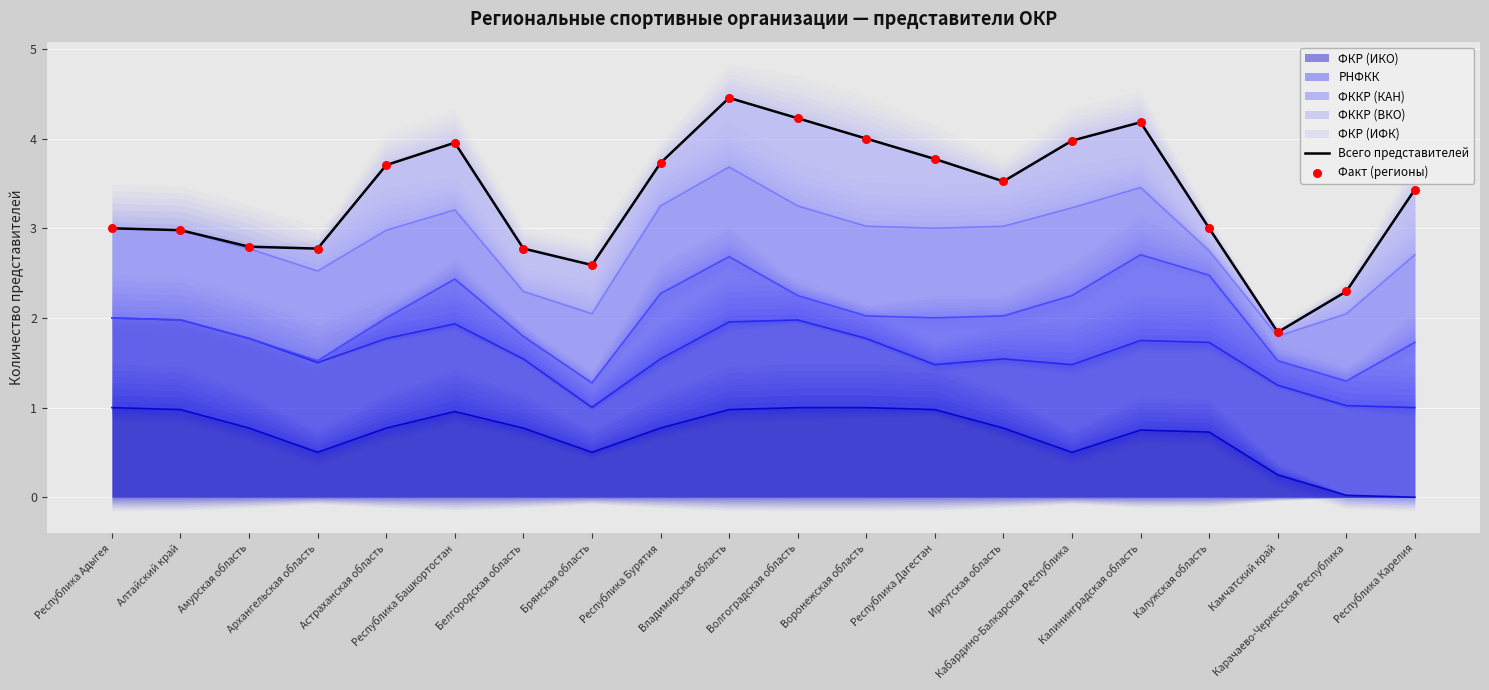

At which category is the sum across all series the highest?

Владимирская область